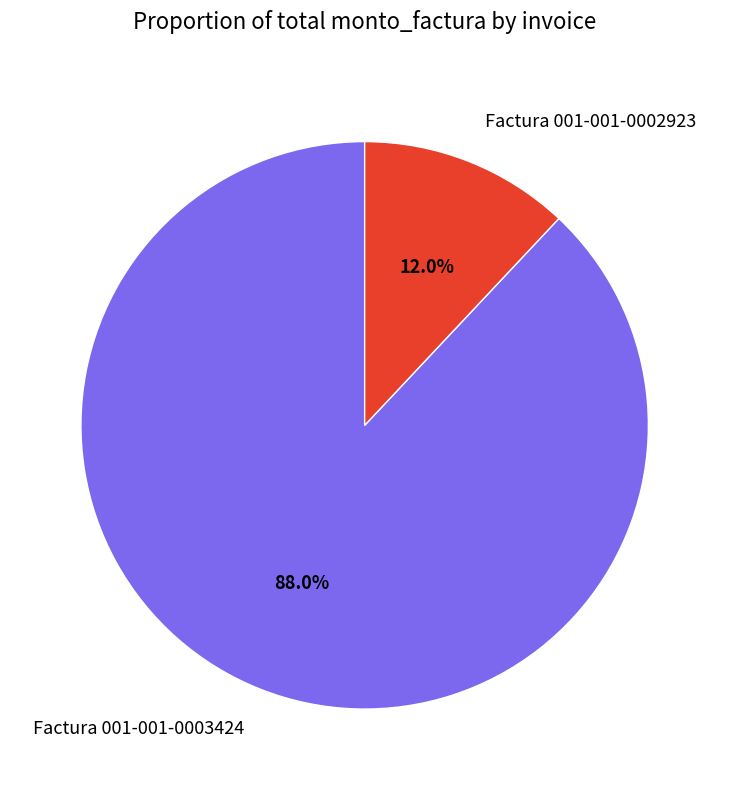

To the nearest percent, what percentage of the pie is Factura 001-001-0002923?

12%